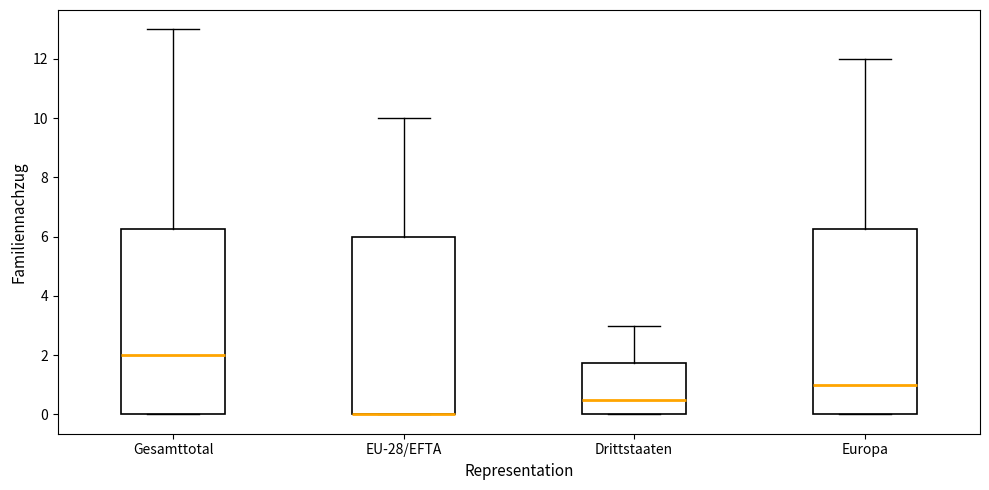

Where is the lower edge of the box for Drittstaaten on the y-axis? The values are not printed on the chart, so give them approximately, as read against the axis.

0.0